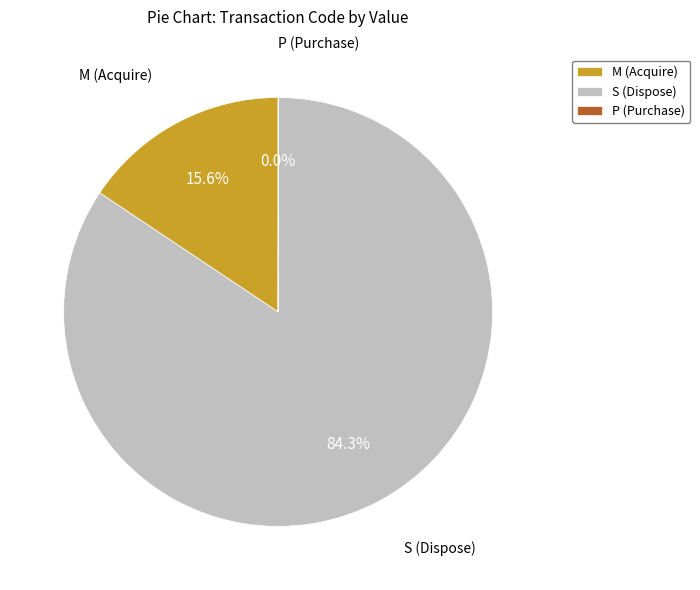

Approximately how many times larger is the value at S (Dispose) compared to M (Acquire)?

5.4